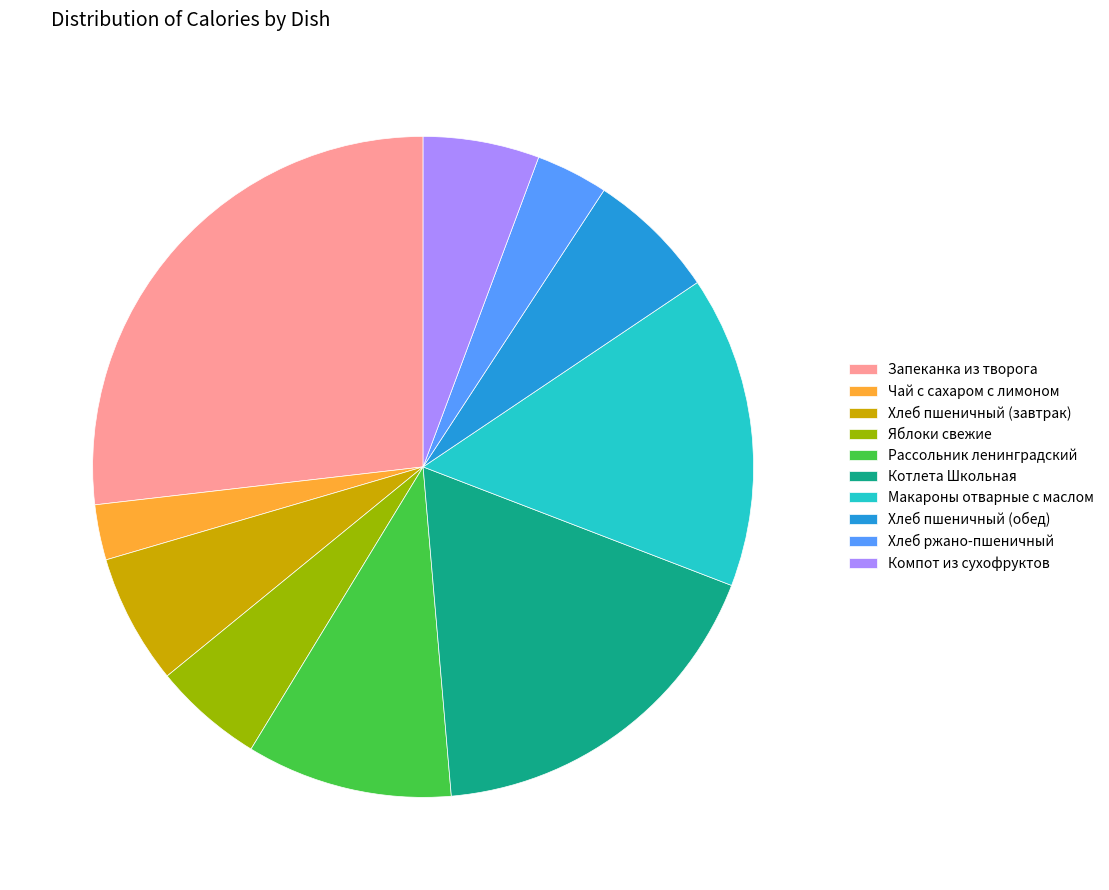

Combined, do Хлеб пшеничный (завтрак) and Рассольник ленинградский account for over 50%?

No